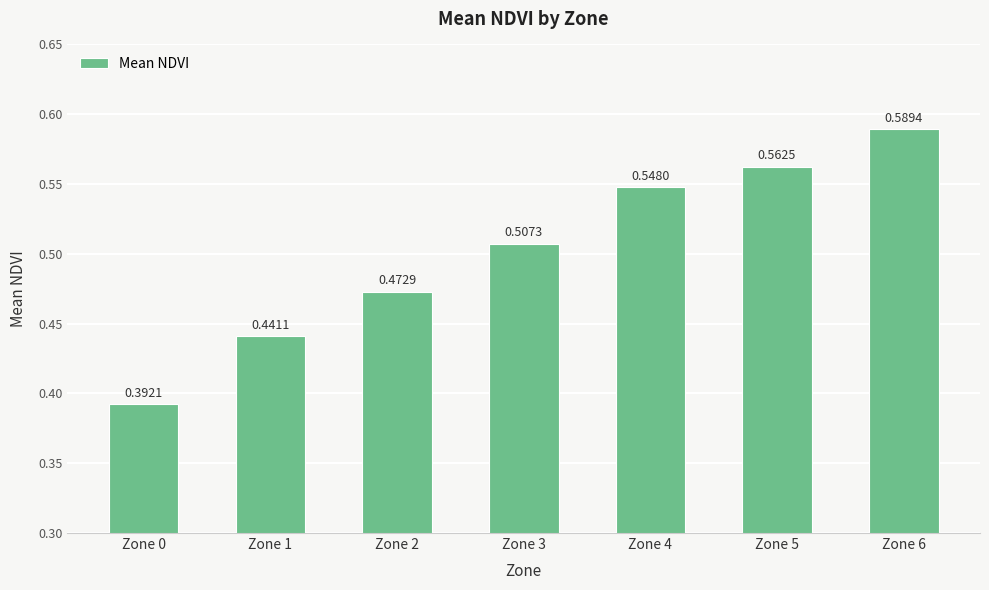

Rank the categories by value from highest to lowest.

Zone 6, Zone 5, Zone 4, Zone 3, Zone 2, Zone 1, Zone 0